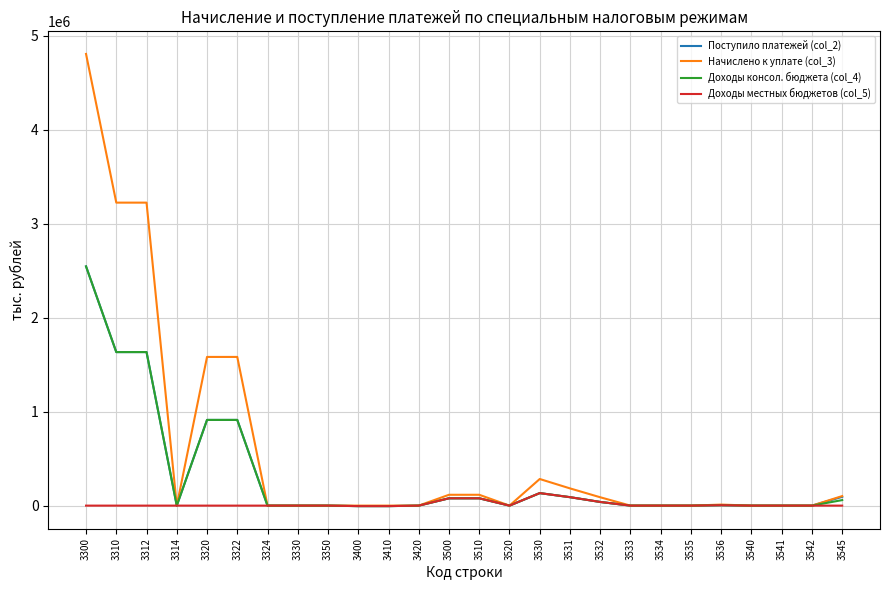

At which label does Доходы местных бюджетов (col_5) reach its peak?

3530